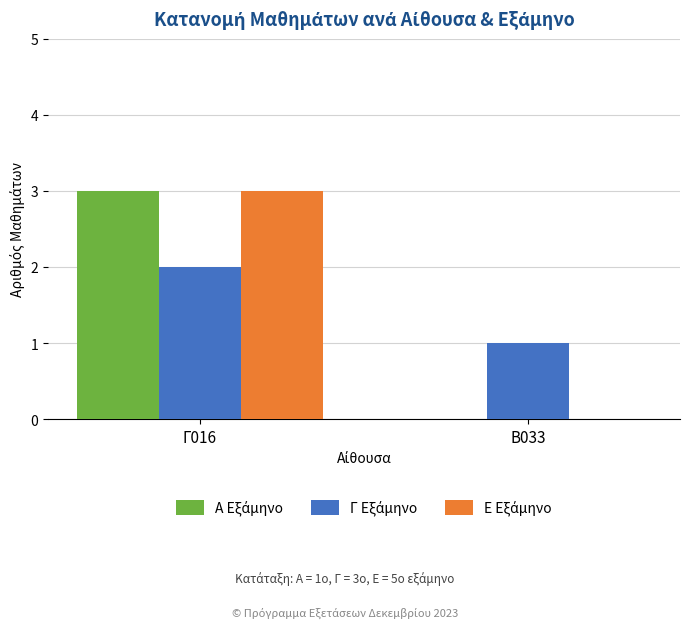

At which category is the sum across all series the highest?

Γ016